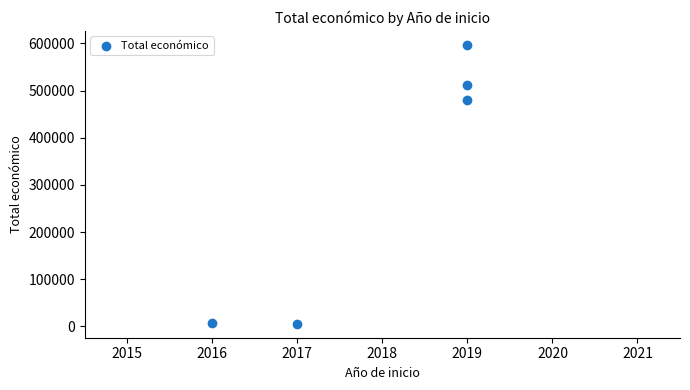

What Y value in the scatter plot is closest to 301465?

479561